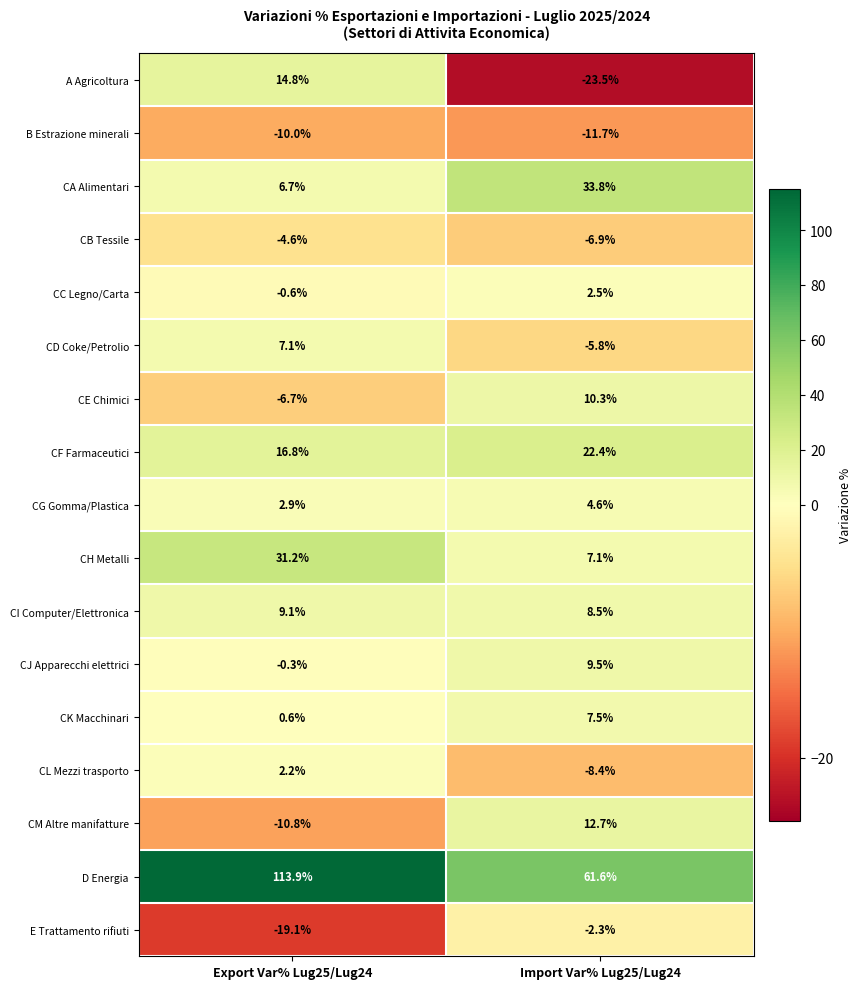

The value of E Trattamento rifiuti at Import Var% Lug25/Lug24 is -2.3. True or false?

True